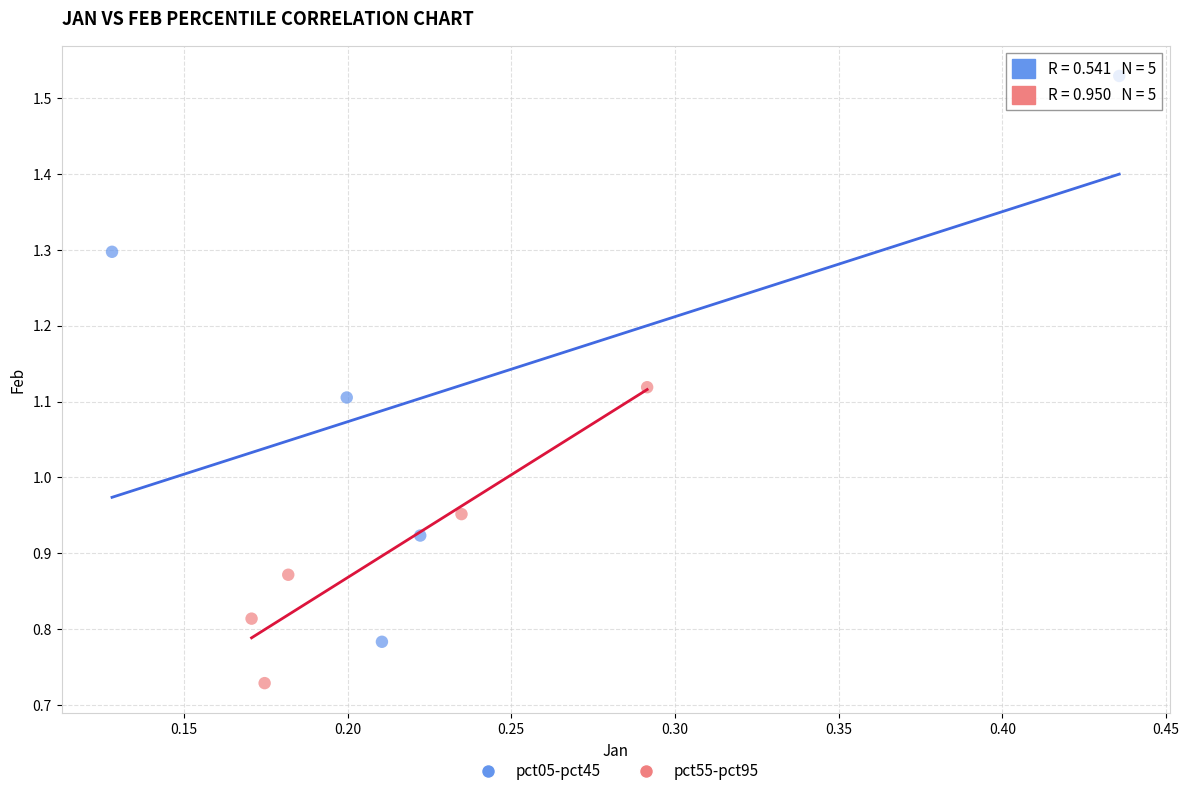

Which series reaches the minimum Y coordinate?

pct55-pct95